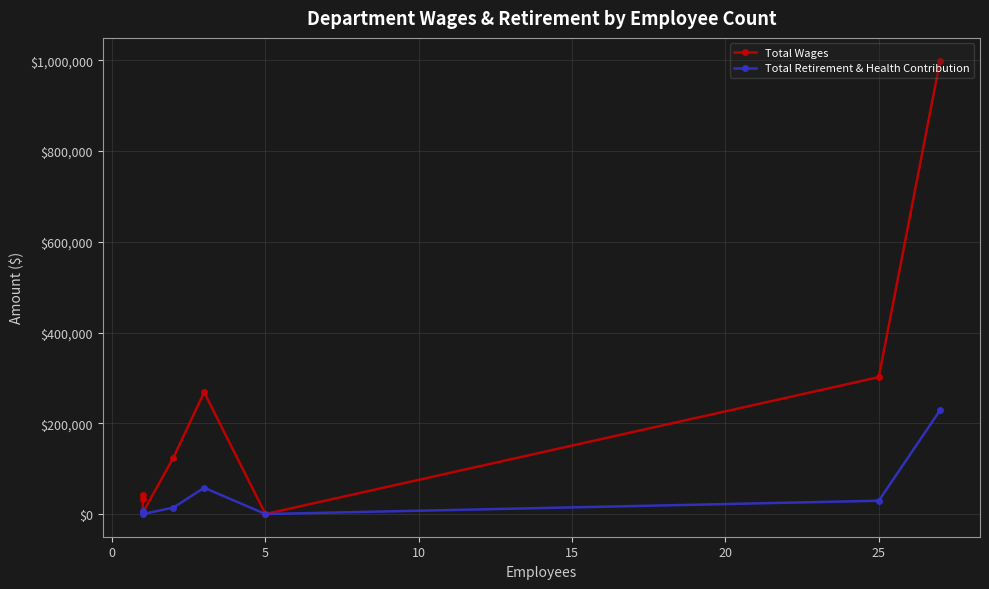

What is the approximate value of Total Wages at 0, to the nearest 50?

33900